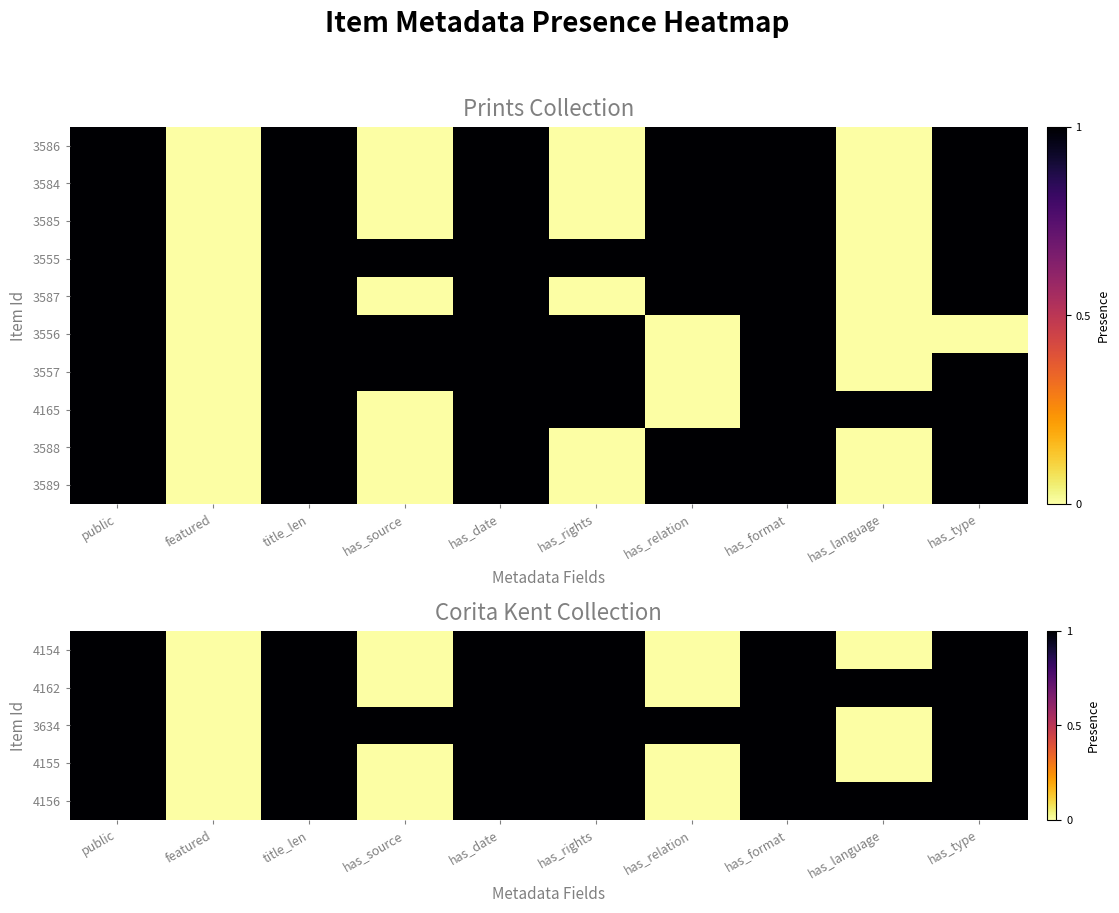

How many series are shown in this chart?

10